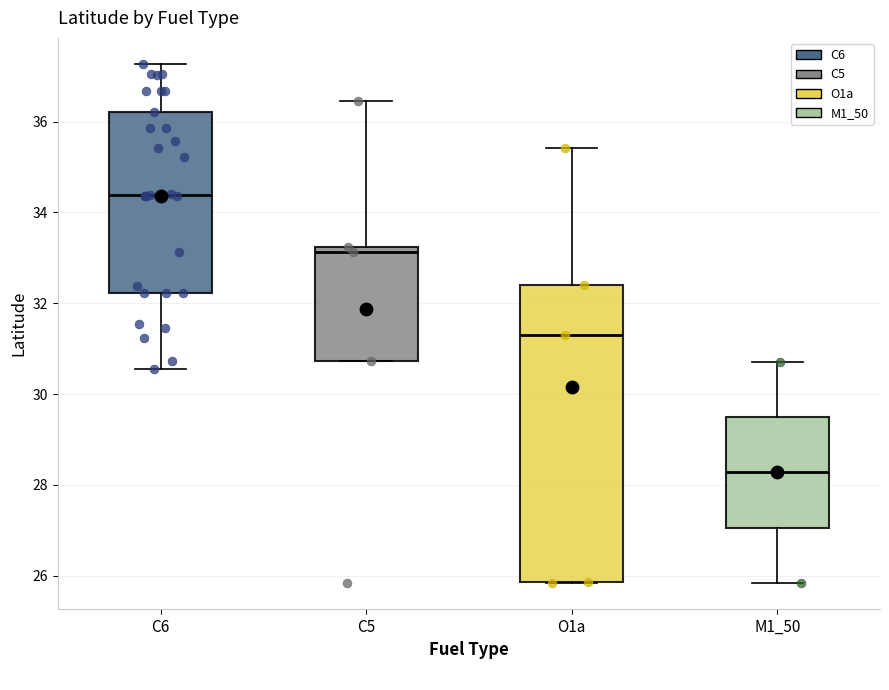

Reading left to right, read every box against the y-axis: the position of its median line, the range the box covers, and the ends of its whiskers. The values are not printed on the chart, so give them approximately, as read against the axis.

C6: median 34.4, box 32.2 to 36.2, whiskers 30.6 to 37.2
C5: median 33.2 (just below the box's upper edge), box 30.8 to 33.2, whiskers 30.8 to 36.4
O1a: median 31.2, box 25.8 to 32.4, whiskers 25.8 to 35.4
M1_50: median 28.2, box 27.0 to 29.4, whiskers 25.8 to 30.8